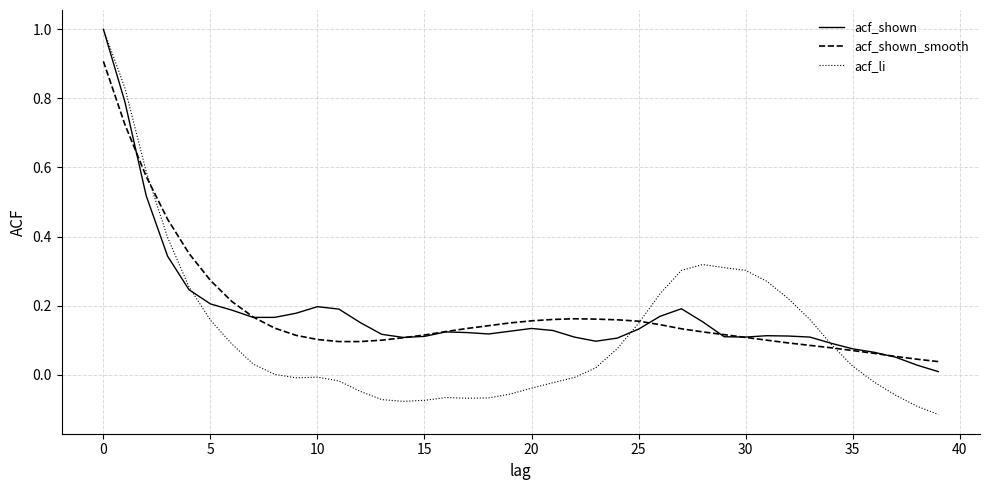

Which series has the widest spread of values?

acf_li